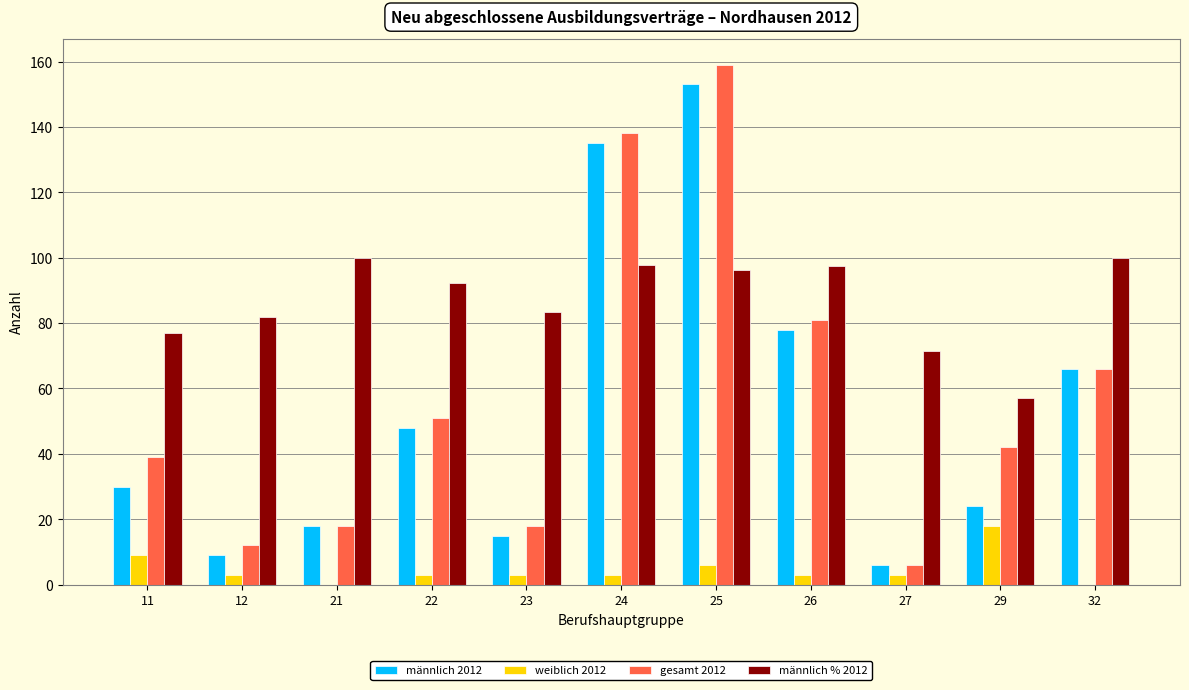

Which series has the largest total across all categories?

männlich % 2012